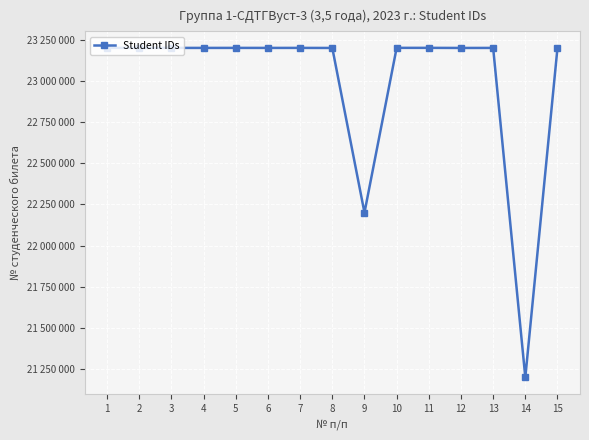

The chart shows a value of 36001005 at 3. True or false?

False